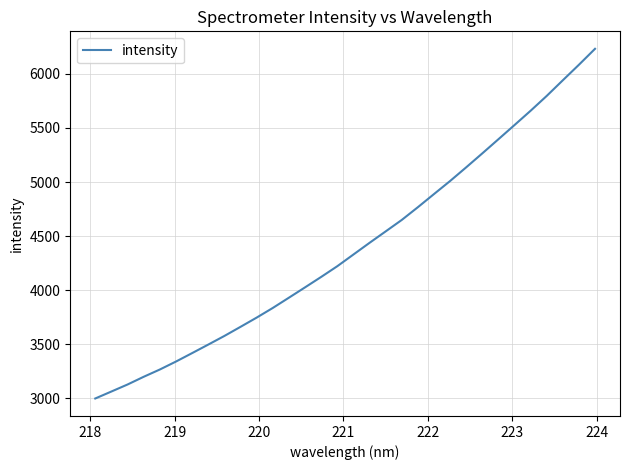

What is the maximum value shown in the chart?

6231.7